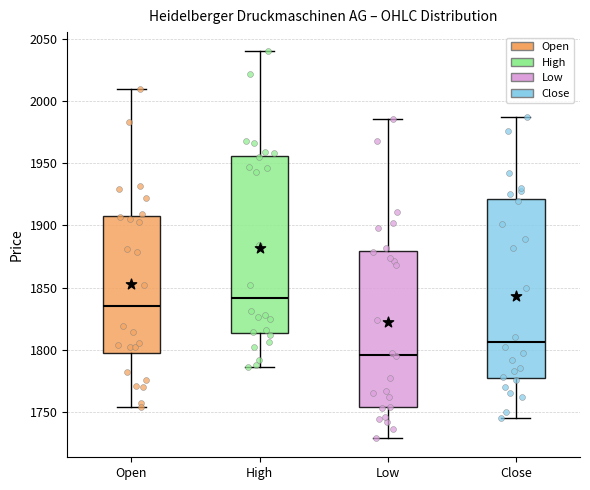

Reading left to right, transcribe this box plot: for each box, give where its median line is, the range the box spans, and where its two whiskers end, as read against the y-axis. The values are not printed on the chart, so give them approximately, as read against the axis.

Open: median 1835, box 1795 to 1910, whiskers 1755 to 2010
High: median 1840, box 1815 to 1955, whiskers 1785 to 2040
Low: median 1795, box 1755 to 1880, whiskers 1730 to 1985
Close: median 1805, box 1780 to 1920, whiskers 1745 to 1985